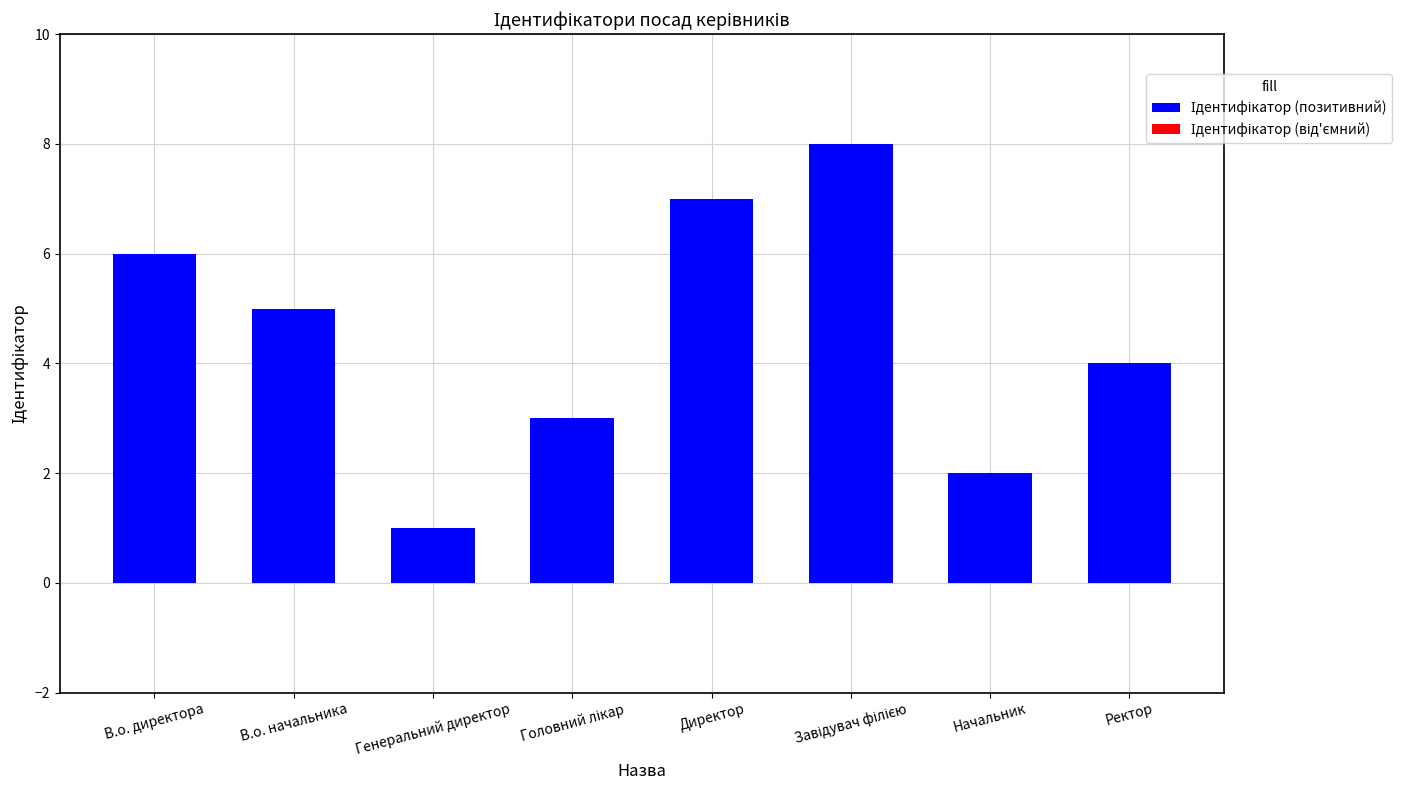

Reading left to right, transcribe all the data shown in this chart.

6	5	1	3	7	8	2	4